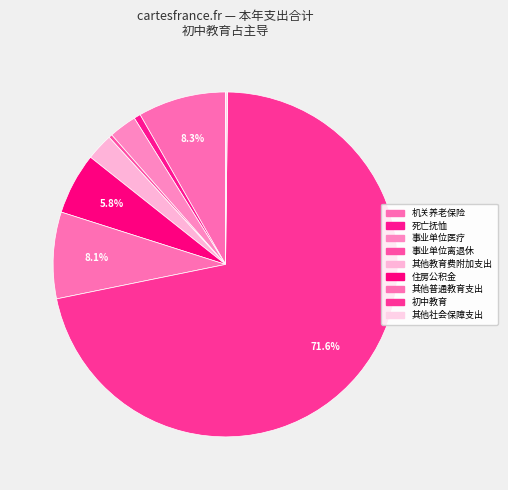

Which category accounts for the majority?

初中教育